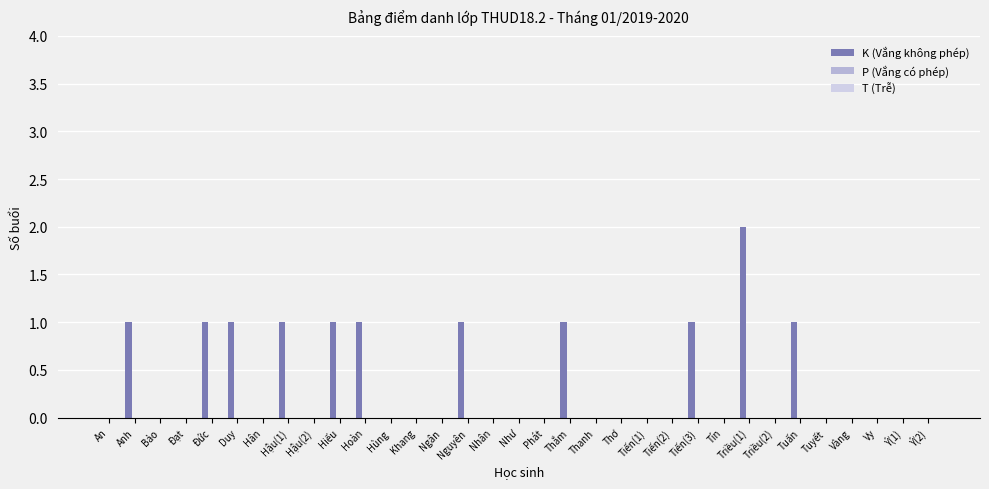

The value at Tiến(1) is 1. True or false?

False